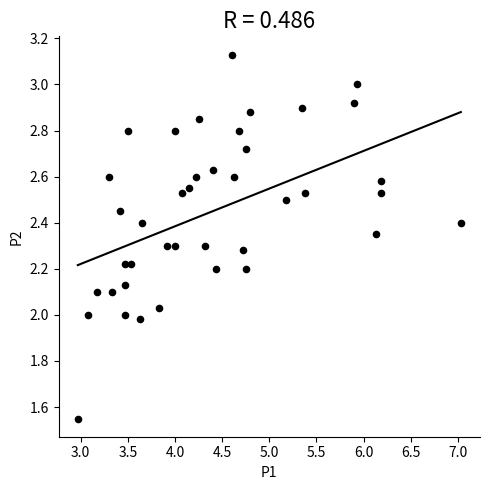

What is the range of X values (max minus min)?

4.1